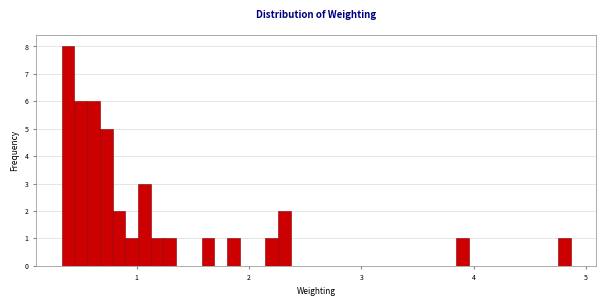

Read against the x-axis, roughly where is the centre of the tallest bar?

0.4